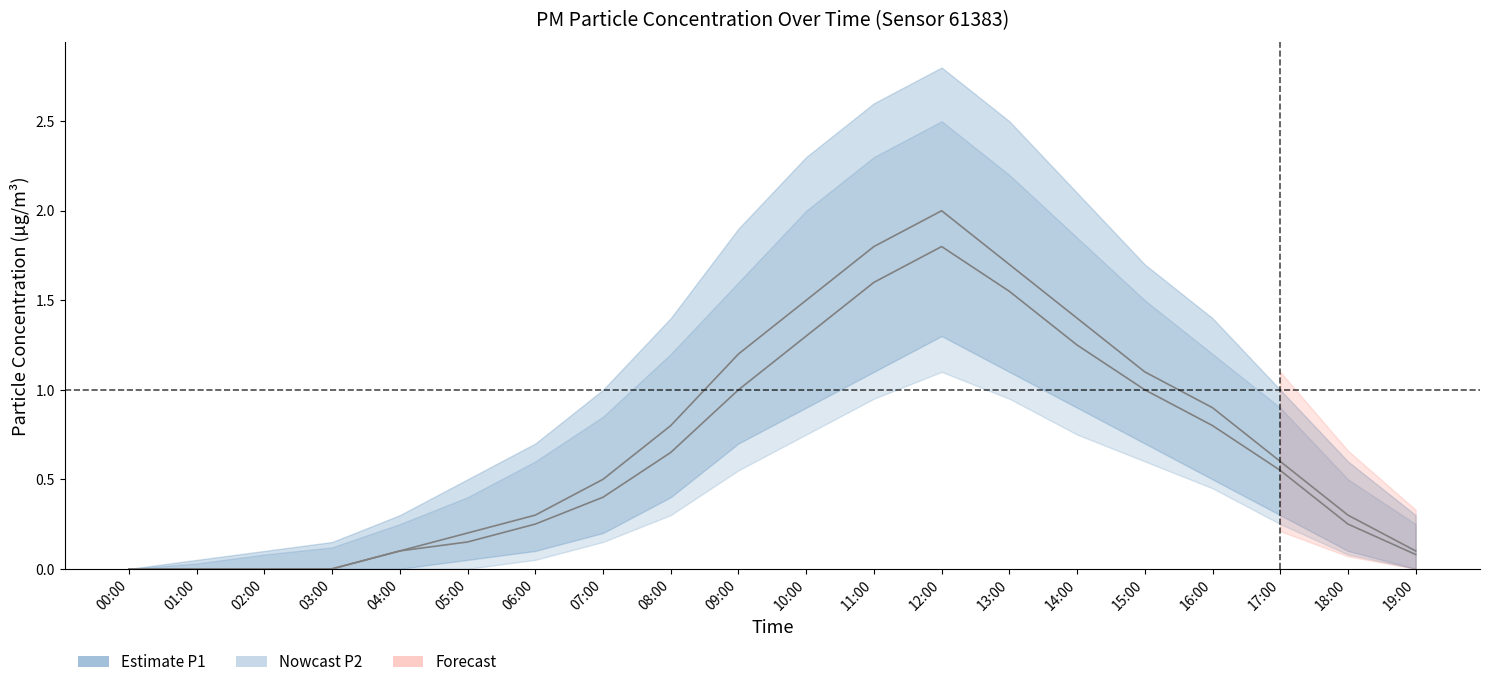

What is the total value across all series at 10:00?

2.8